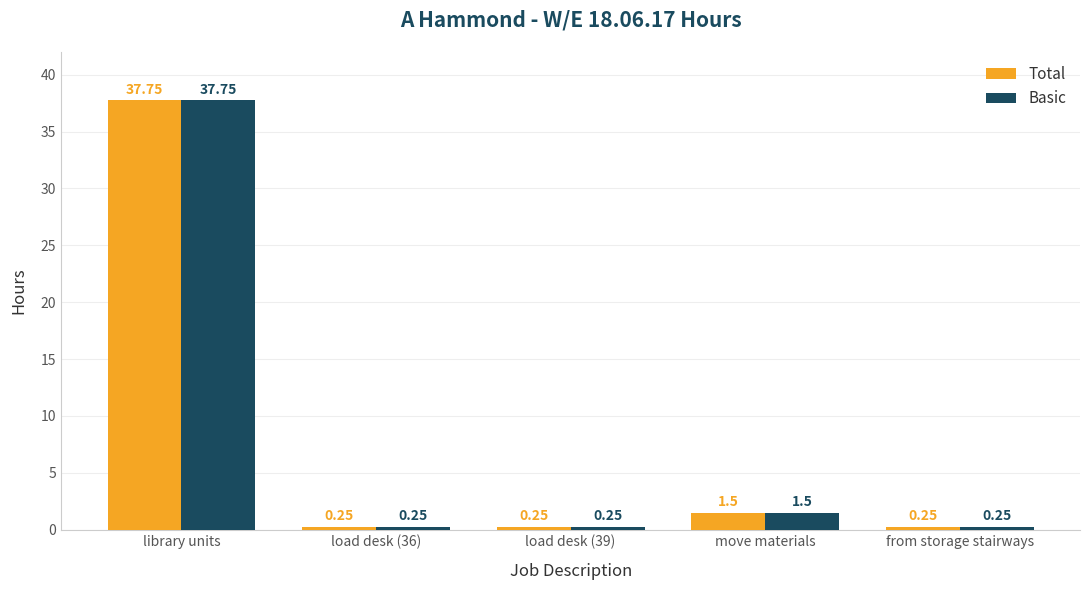

Is it true that Total equals 37.8 at library units?

True